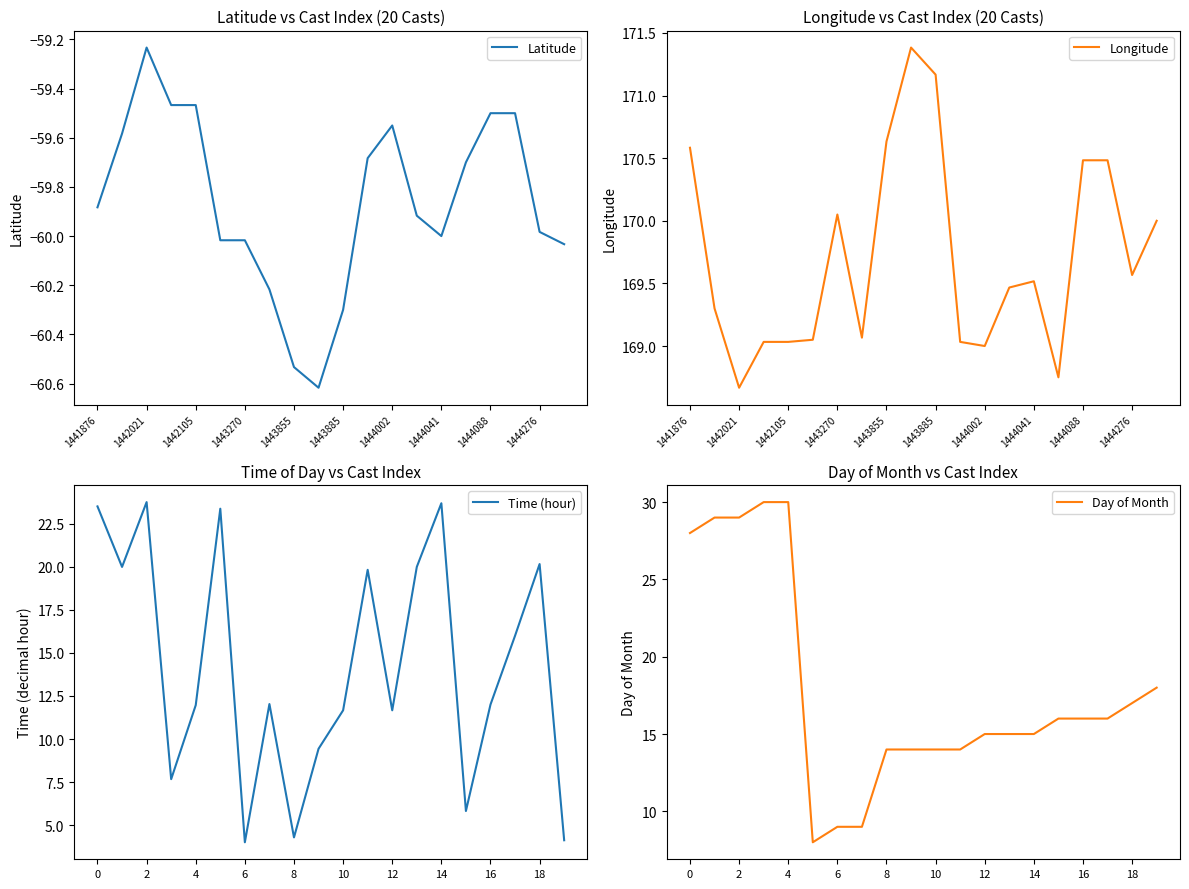

What are all the series names shown in the legend?

Latitude, Longitude, Time (hour), Day of Month